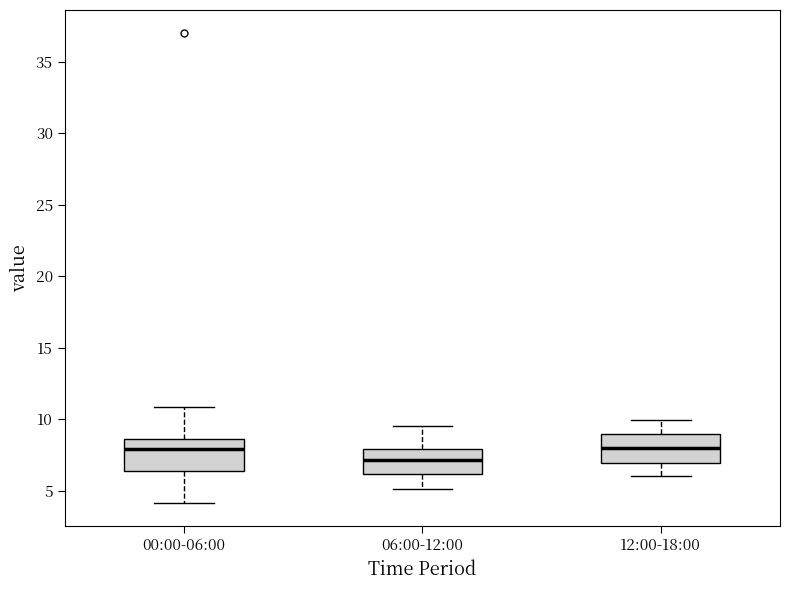

Where does the median line of the box for 06:00-12:00 sit on the y-axis? The values are not printed on the chart, so give them approximately, as read against the axis.

7.0